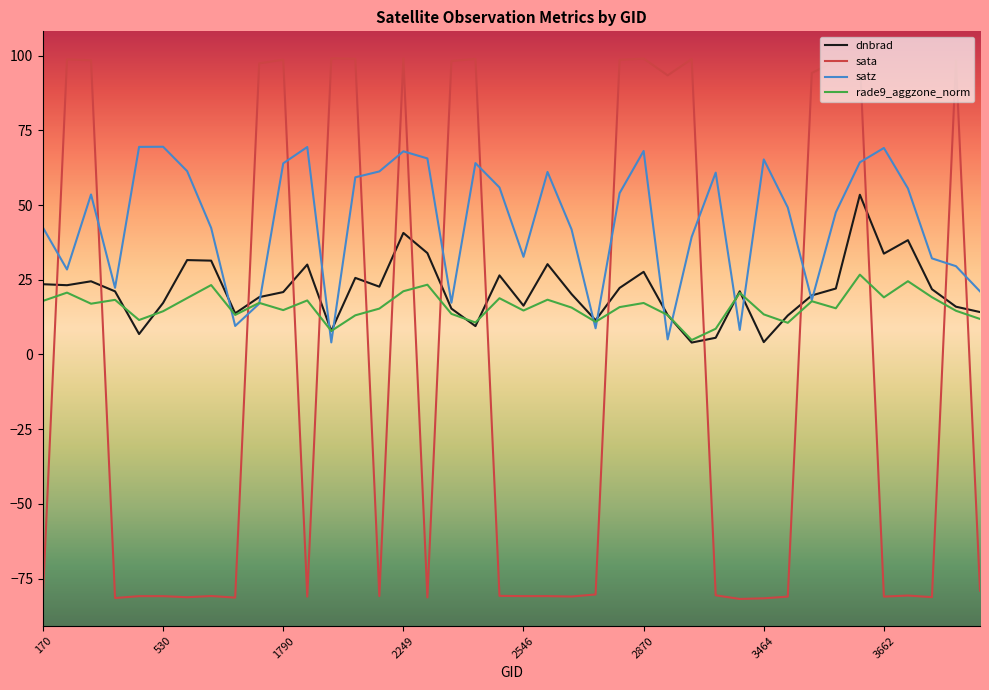

Which series ends up on top after the final intersection of sata and satz?

satz